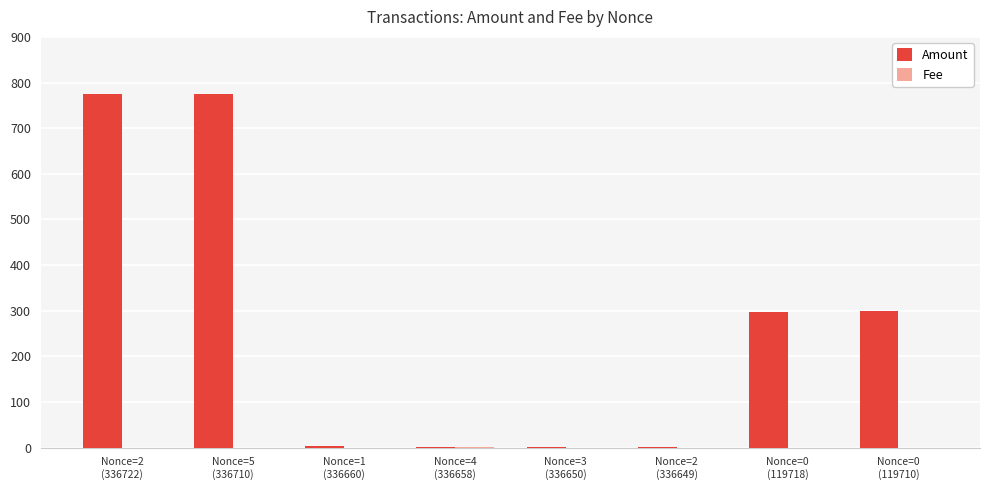

What is the sum of all Amount values?

2154.1